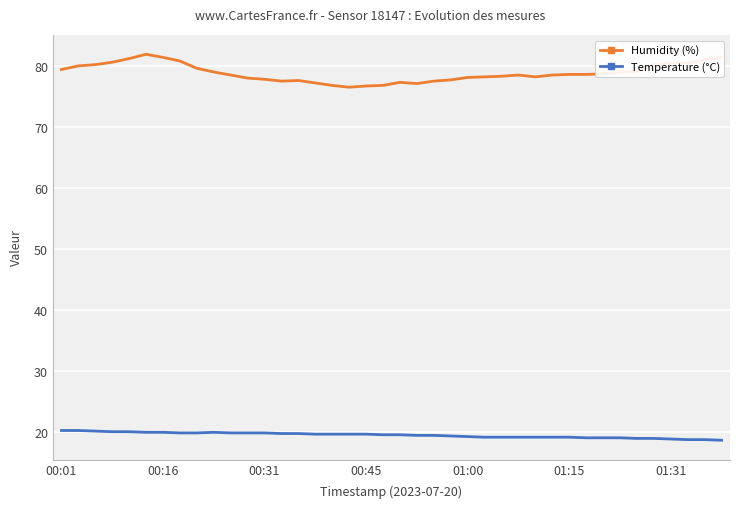

Rank the series by their maximum value, from lowest to highest.

Temperature (°C), Humidity (%)